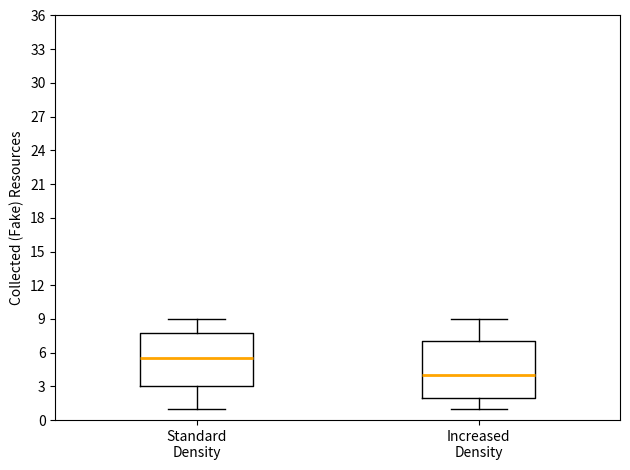

Which box has the highest median line?

Standard Density